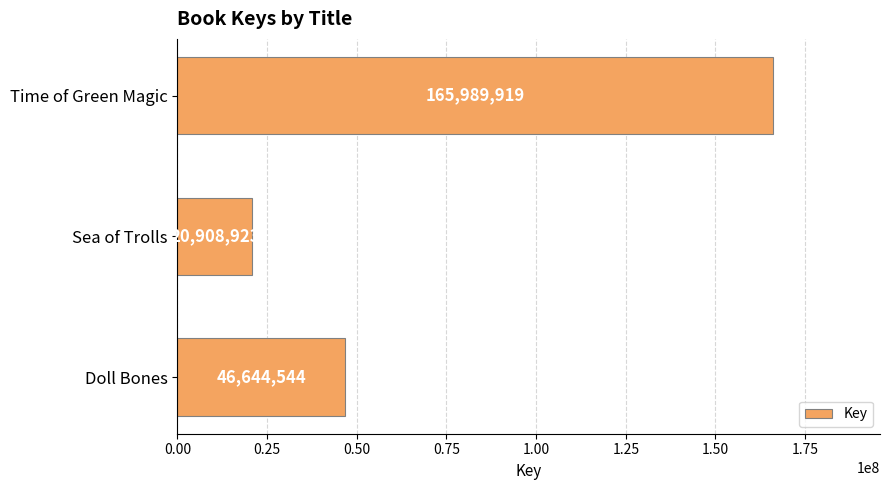

The value at Sea of Trolls is 32335365. True or false?

False